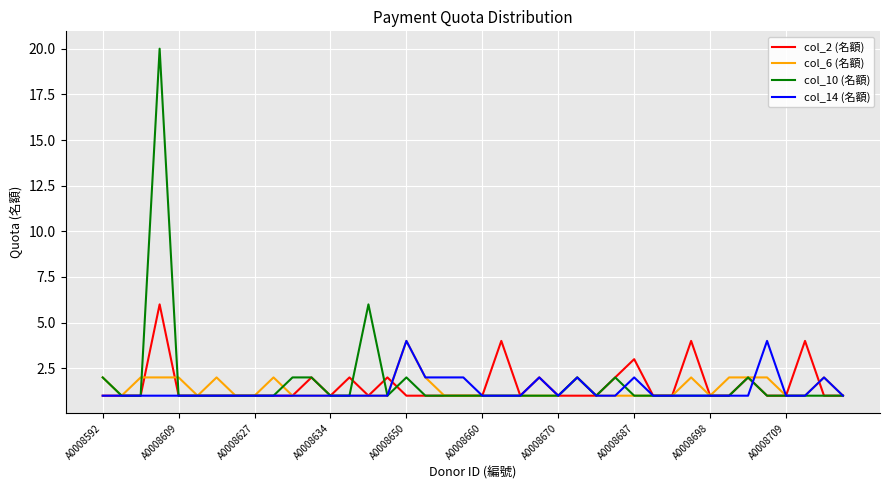

Reading left to right, list all the values displayed in this chart.

col_2 (名額): 1	1	1	6	1	1	1	1	1	1	1	2	1	2	1	2	1	1	1	1	1	4	1	2	1	1	1	2	3	1	1	4	1	1	2	1	1	4	1	1
col_6 (名額): 2	1	2	2	2	1	2	1	1	2	1	1	1	1	1	1	4	2	1	1	1	1	1	1	1	2	1	1	1	1	1	2	1	2	2	2	1	1	2	1
col_10 (名額): 2	1	1	20	1	1	1	1	1	1	2	2	1	1	6	1	2	1	1	1	1	1	1	1	1	2	1	2	1	1	1	1	1	1	2	1	1	1	1	1
col_14 (名額): 1	1	1	1	1	1	1	1	1	1	1	1	1	1	1	1	4	2	2	2	1	1	1	2	1	2	1	1	2	1	1	1	1	1	1	4	1	1	2	1